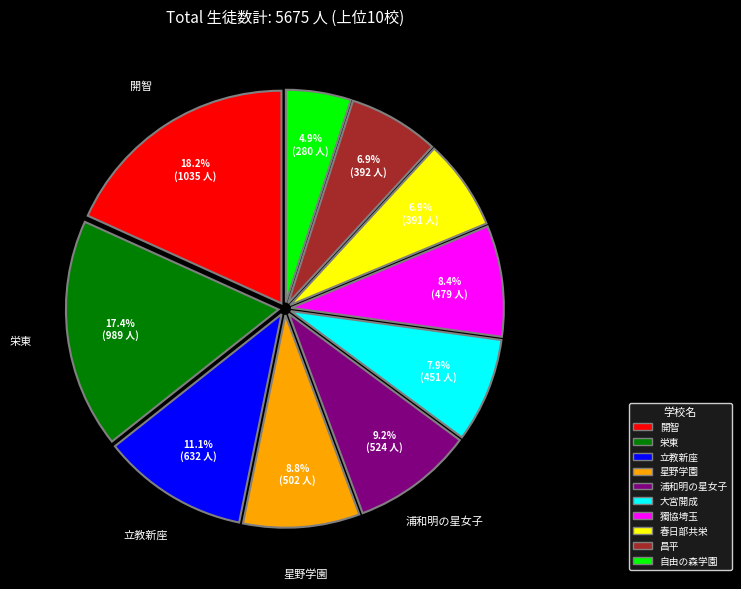

To the nearest percent, what is the average slice percentage?

10%